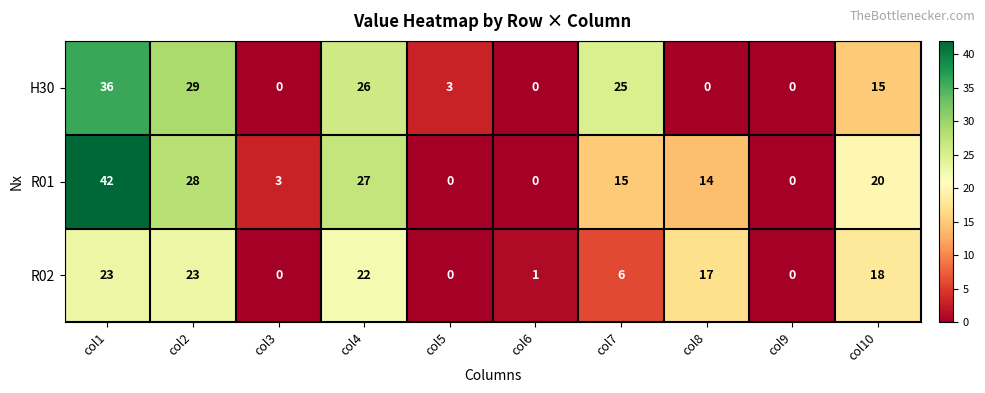

What is the total value across all series at col5?

3